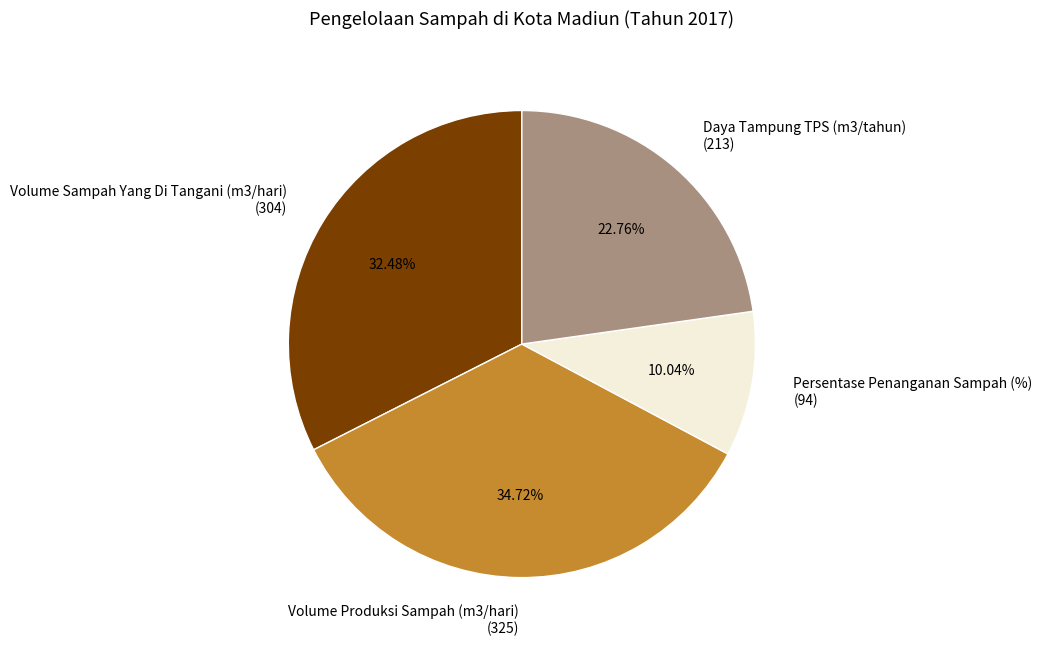

What percentage do Volume Produksi Sampah (m3/hari) and Persentase Penanganan Sampah (%) together represent?

44.8%